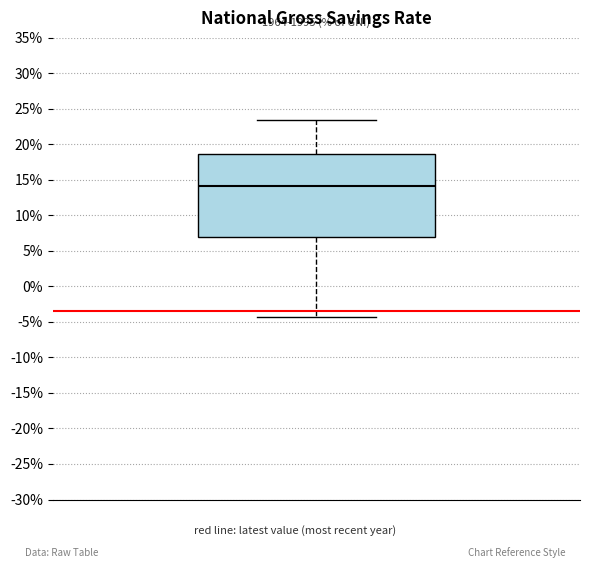

Read this box plot against the y-axis: the position of the median line, the range covered by the box, and the ends of both whiskers. The values are not printed on the chart, so give them approximately, as read against the axis.

median 14.0, box 7.0 to 18.5, whiskers -4.5 to 23.5